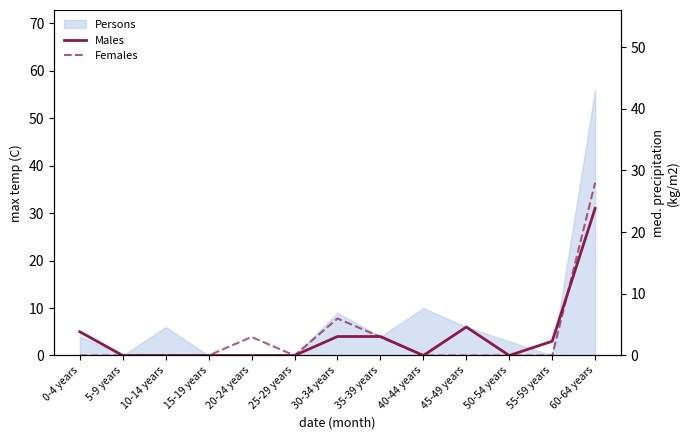

Reading left to right, extract all data points from this chart.

Males: 0-4 years=5	5-9 years=0	10-14 years=0	15-19 years=0	20-24 years=0	25-29 years=0	30-34 years=4	35-39 years=4	40-44 years=0	45-49 years=6	50-54 years=0	55-59 years=3	60-64 years=31
Females: 0-4 years=0	5-9 years=0	10-14 years=0	15-19 years=0	20-24 years=3	25-29 years=0	30-34 years=6	35-39 years=3	40-44 years=0	45-49 years=0	50-54 years=0	55-59 years=0	60-64 years=28